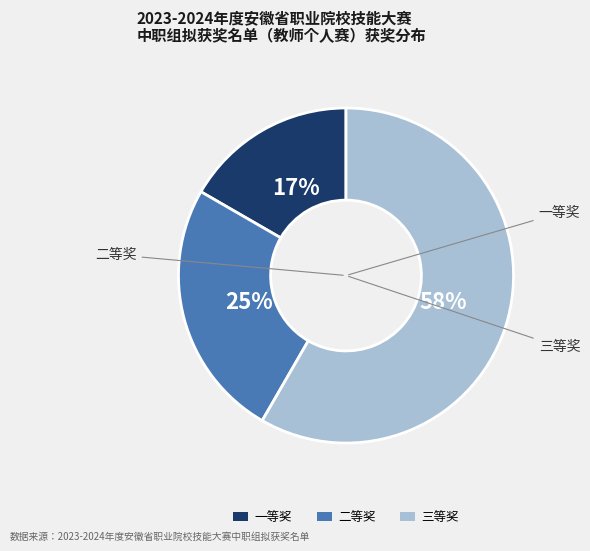

To the nearest percent, what percentage of the pie is 一等奖?

17%